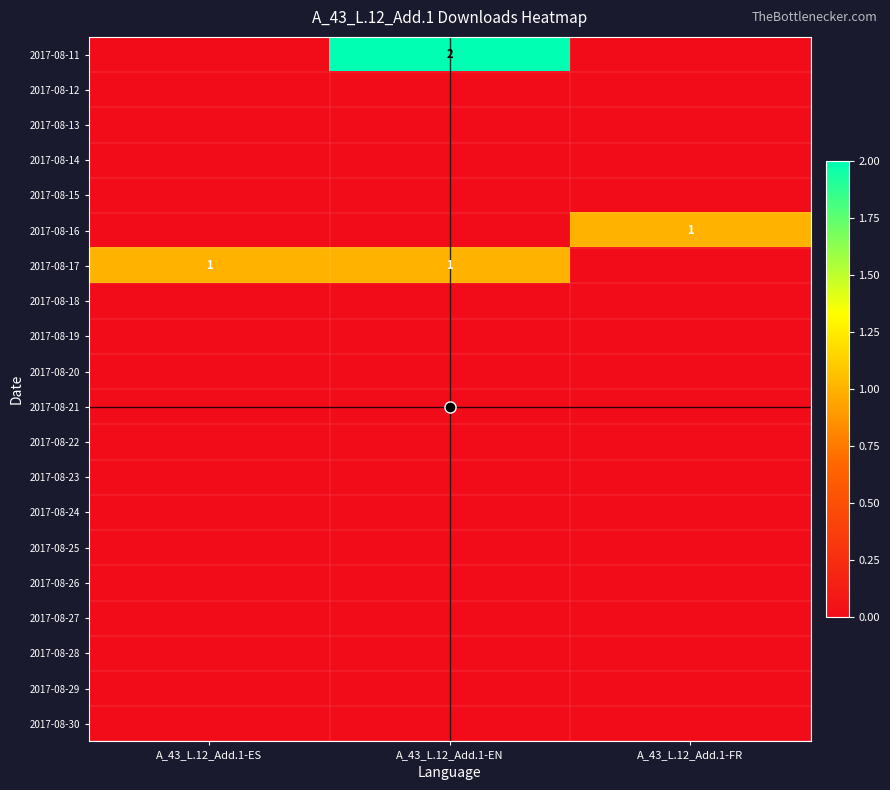

The 2017-08-16 series shows 1 at A_43_L.12_Add.1-FR. True or false?

True